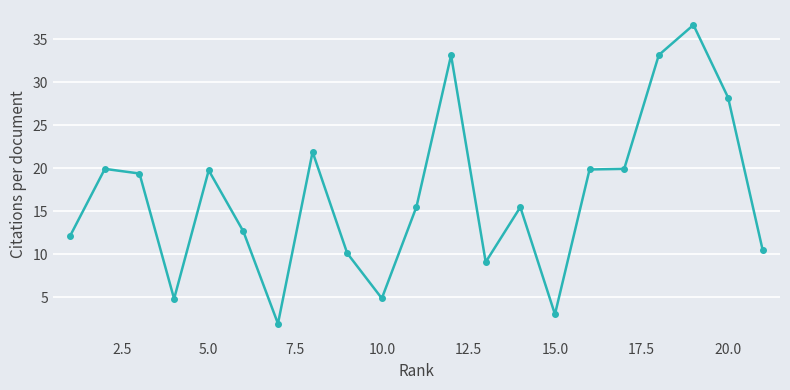

What is the greatest value displayed?

36.7